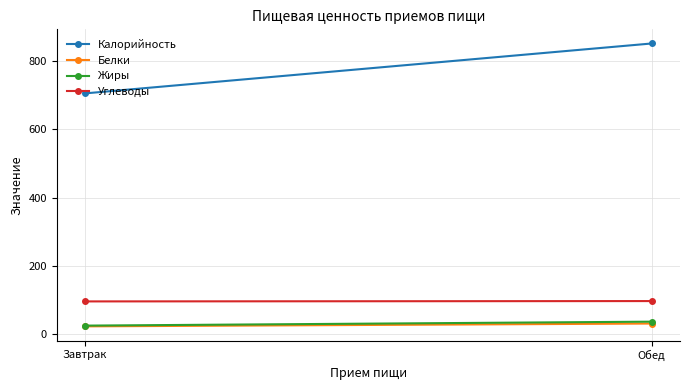

Is it true that Белки equals 31.7 at Обед?

True